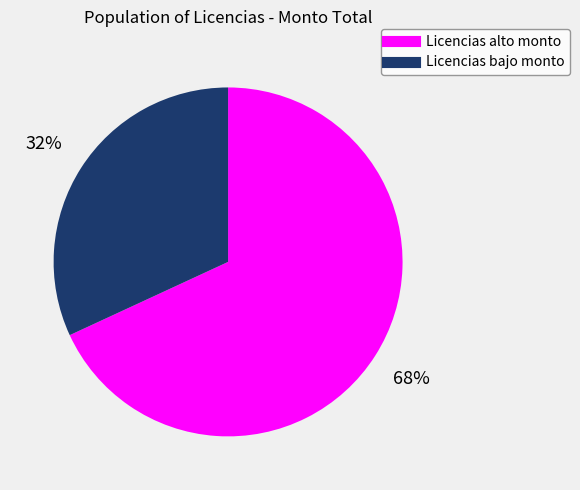

To the nearest percent, what is the average slice percentage?

50%